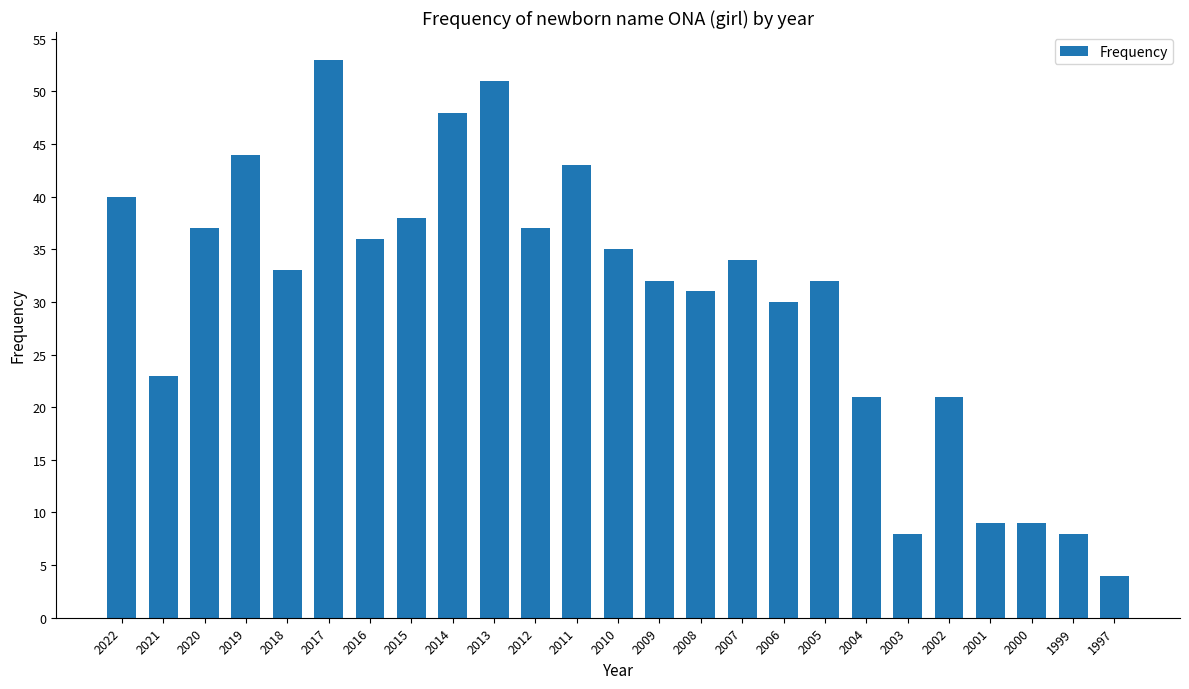

Which has a higher value, 2004 or 2015?

2015